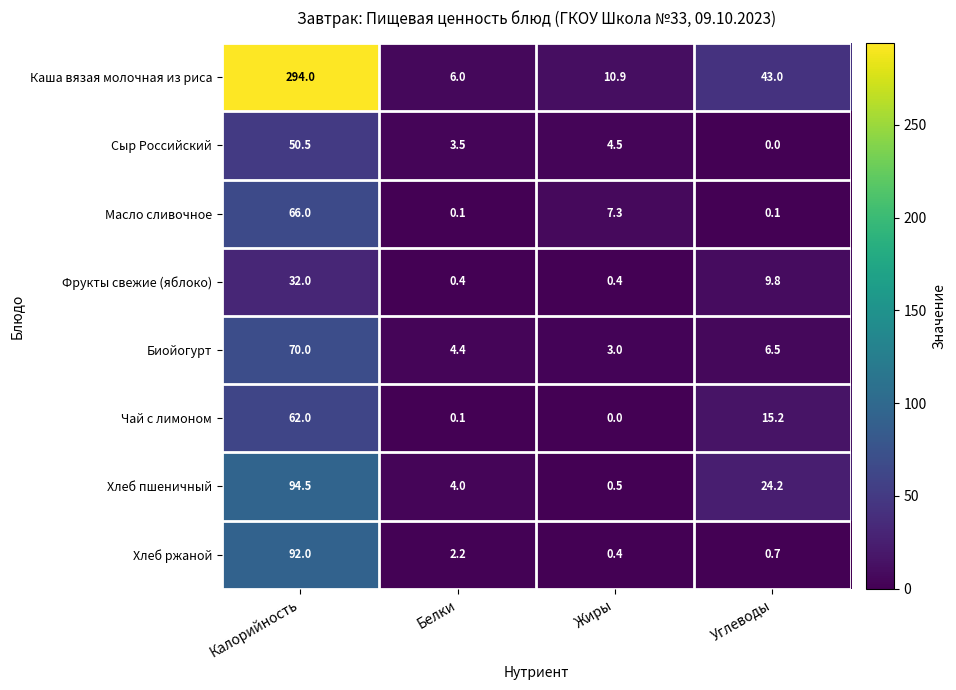

At which category is the sum across all series the highest?

Калорийность